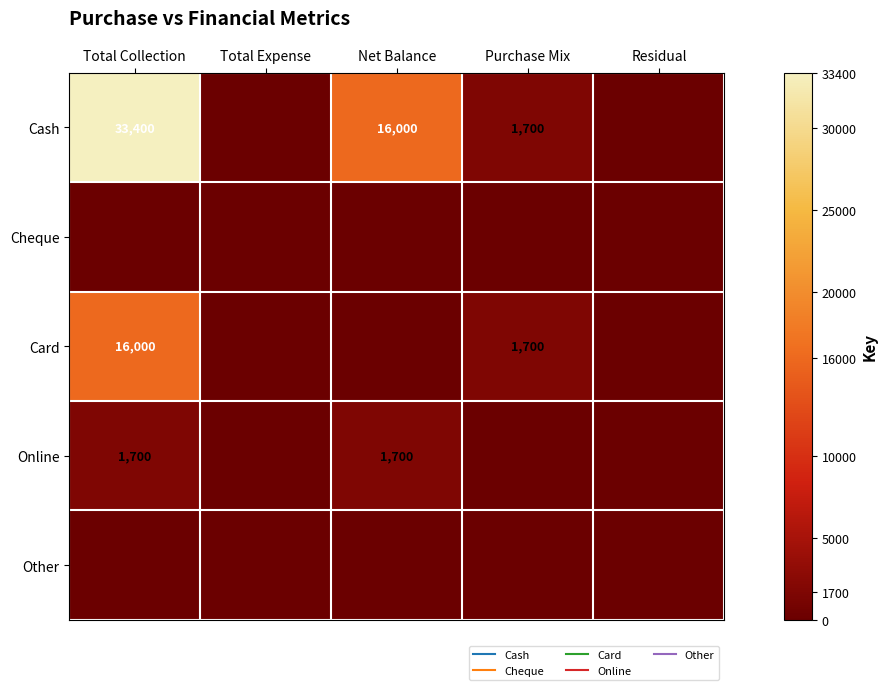

What is the spread (max minus min) of values at Net Balance?

16000